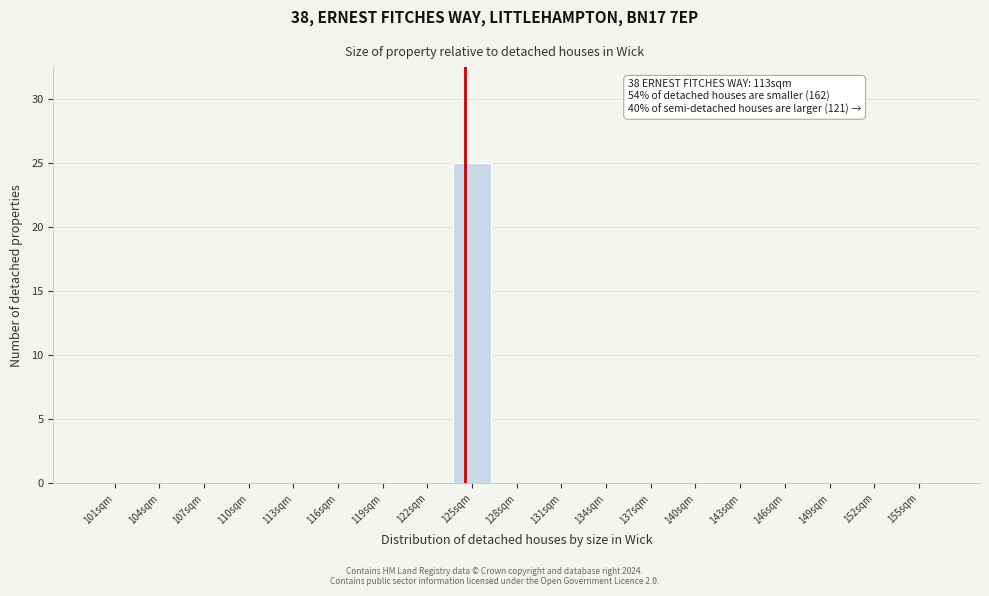

Which range on the x-axis has the tallest bar?

124 to 127